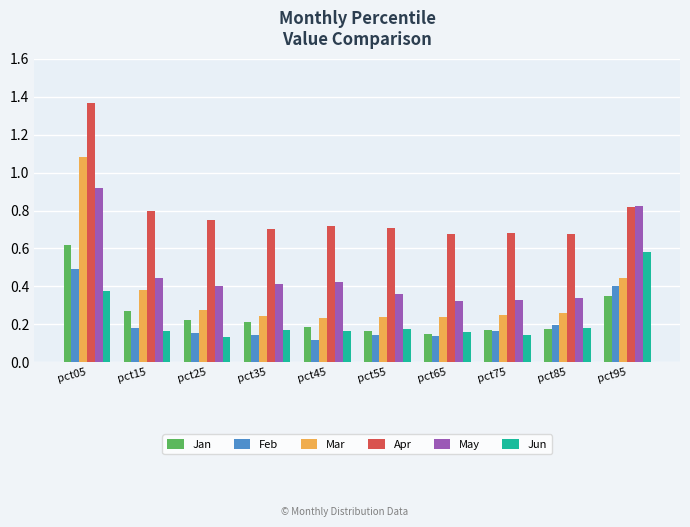

Between pct15 and pct45, which series saw the biggest shift?

Mar